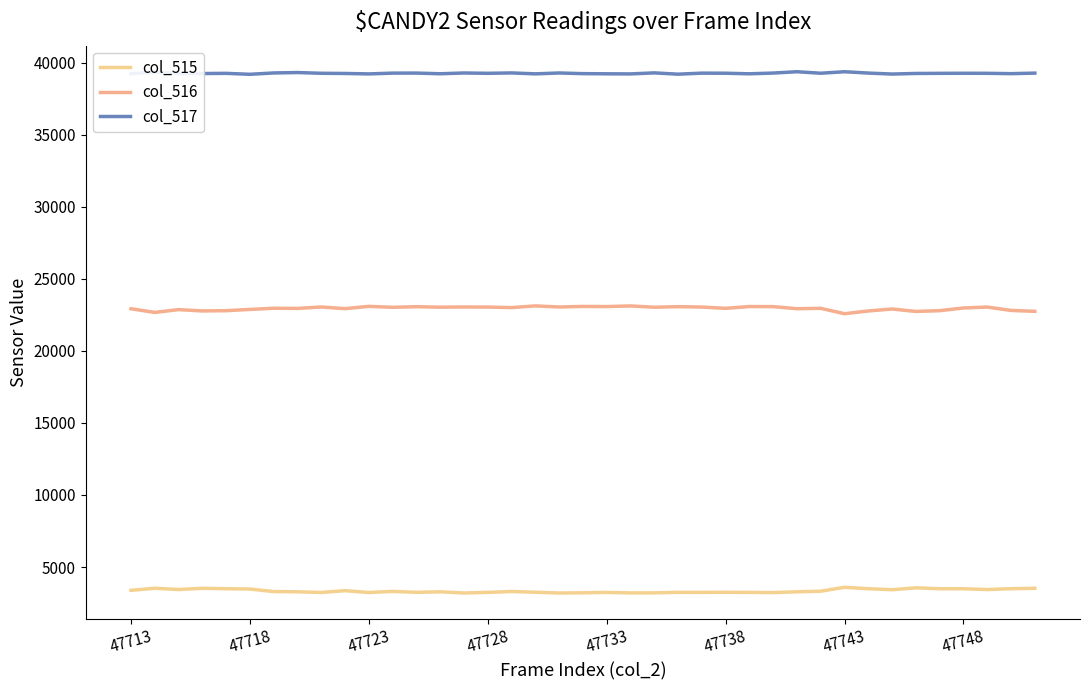

What are all the series names shown in the legend?

col_515, col_516, col_517